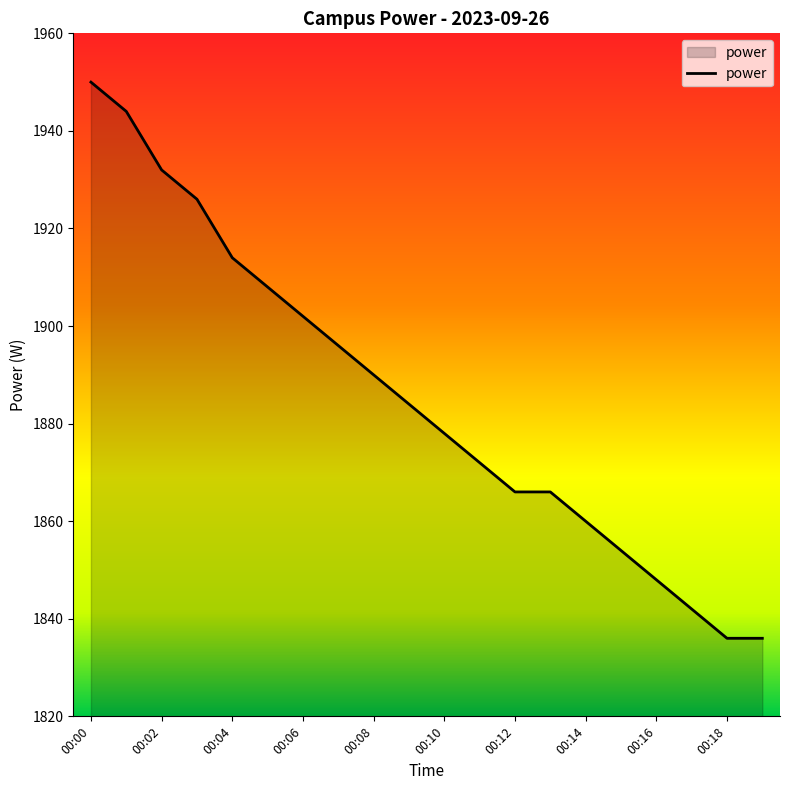

What is the greatest value displayed?

1950